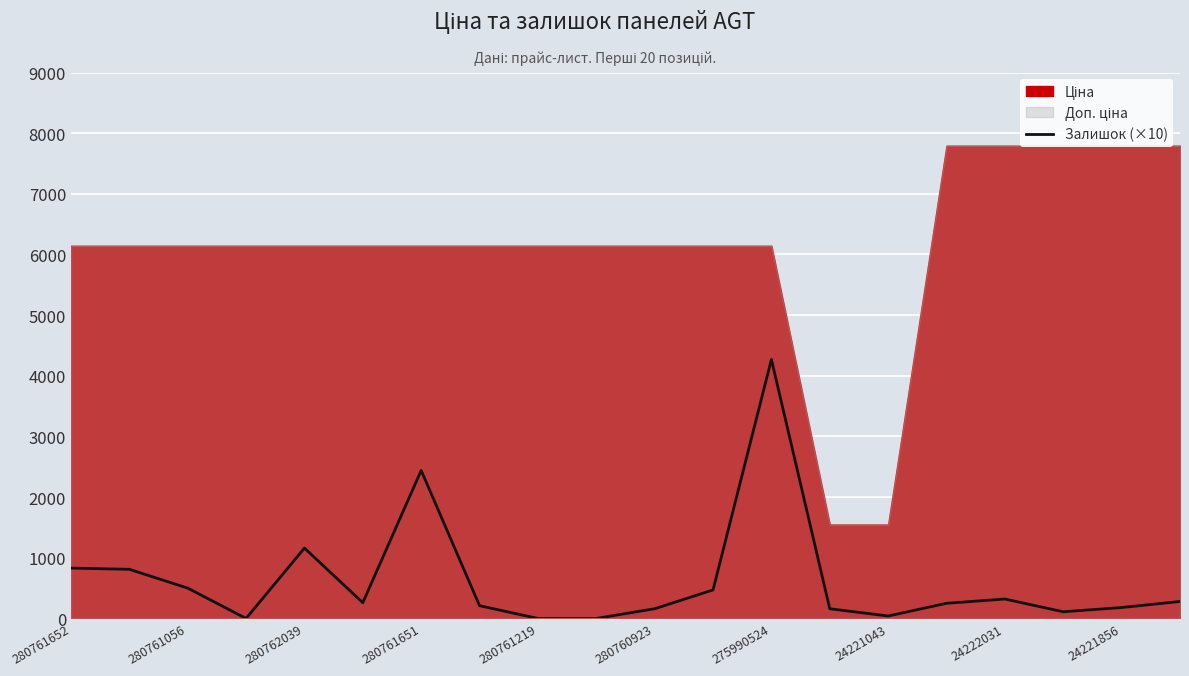

True or false: Залишок (×10) has a value of 542 at 280761652.

False